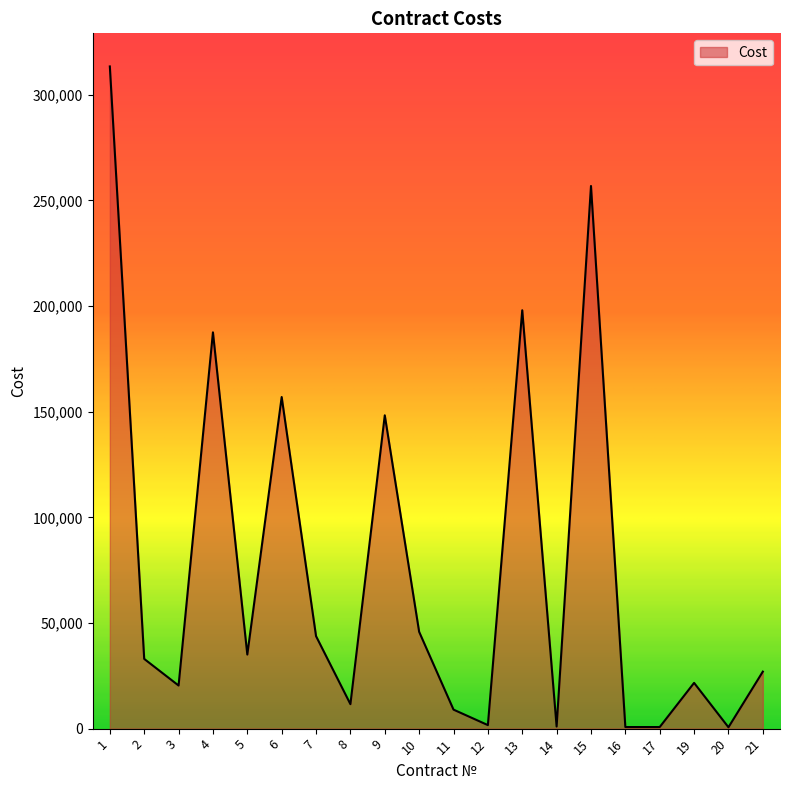

Which label corresponds to the largest value in the chart?

1